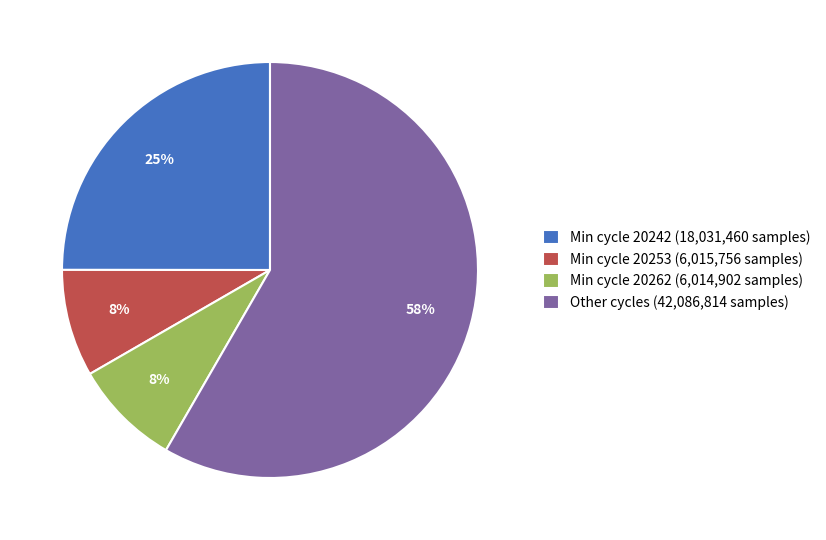

What is the ratio of the value at Min cycle 20262 (6,014,902 samples) to the value at Min cycle 20242 (18,031,460 samples)?

0.3